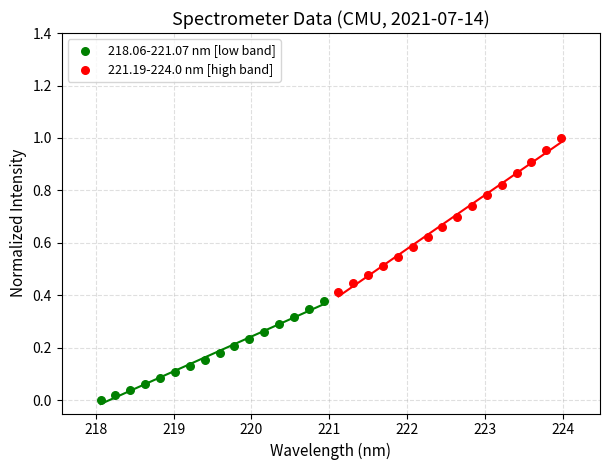

Which series reaches the maximum Y coordinate?

221.19-224.0 nm [high band]